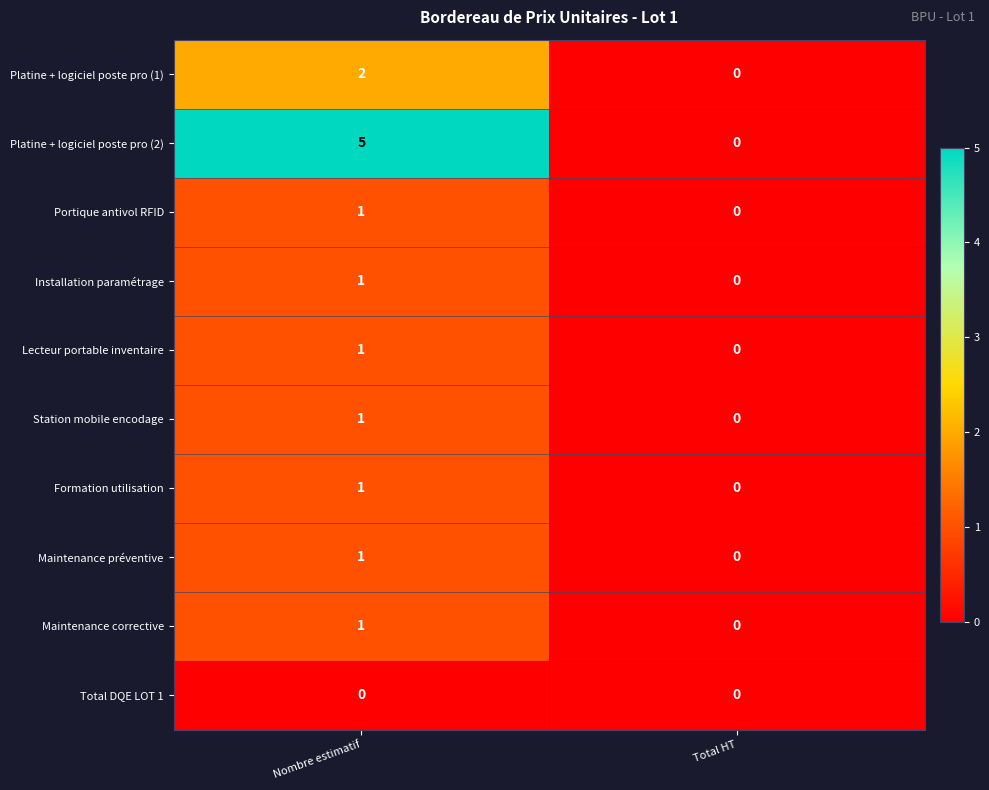

Is it true that Total DQE LOT 1 equals 0 at Total HT?

True